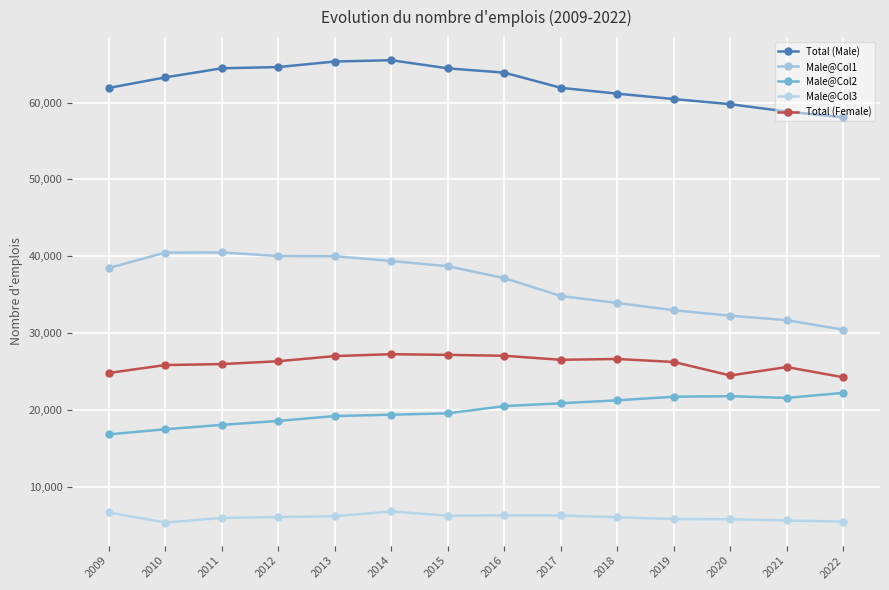

Where is the first local minimum for Male@Col2?

2021